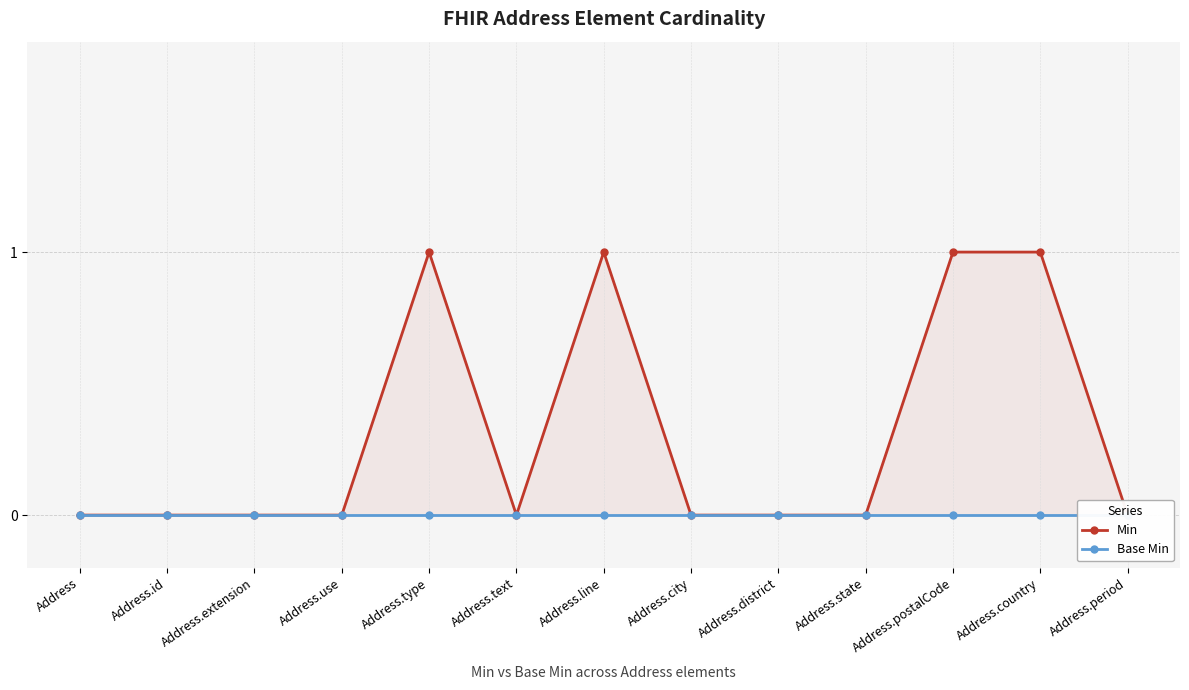

At which category does Min reach its first local peak?

Address.type